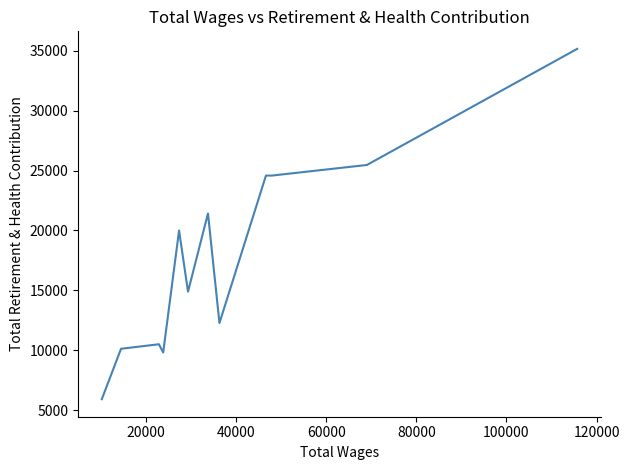

Reading left to right, transcribe all the data shown in this chart.

5904	10116	10494	9803	19993	14886	21418	12264	24582	24582	25468	35166